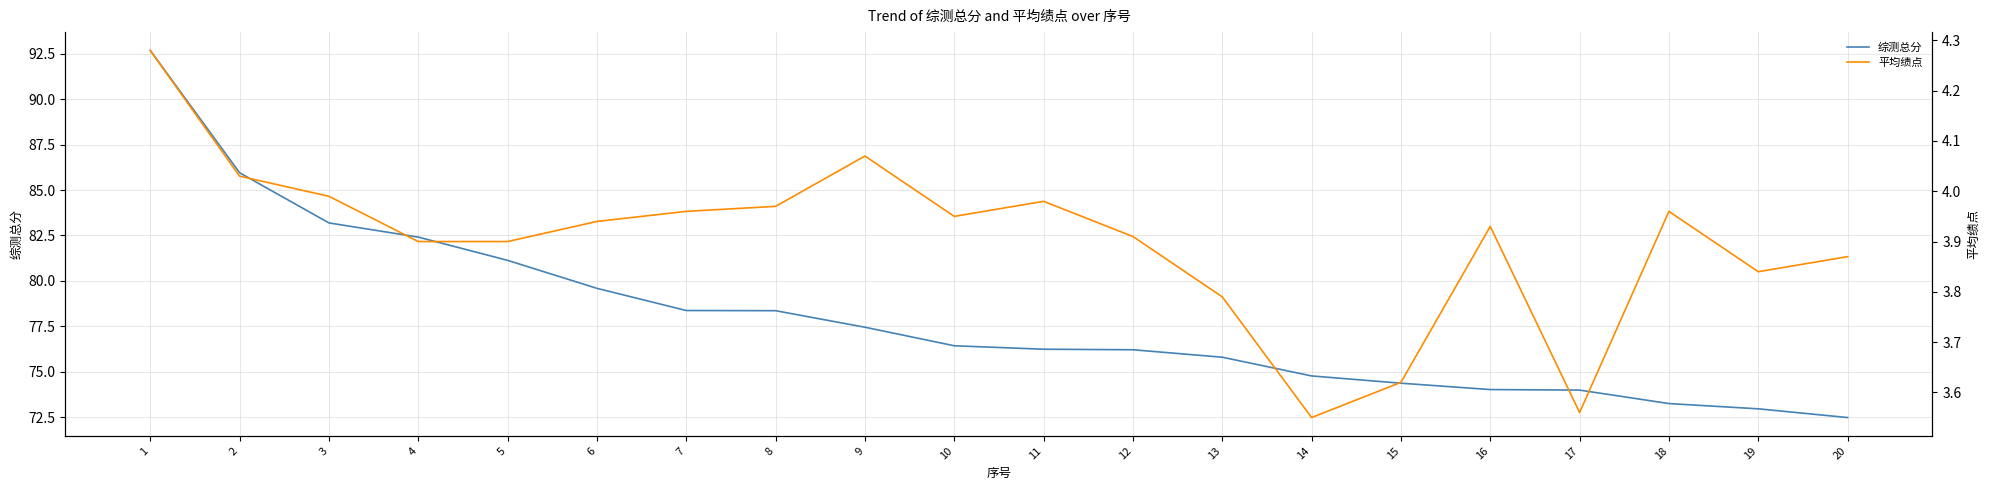

What is the value of the 平均绩点 point at the 1st from the left?

4.3